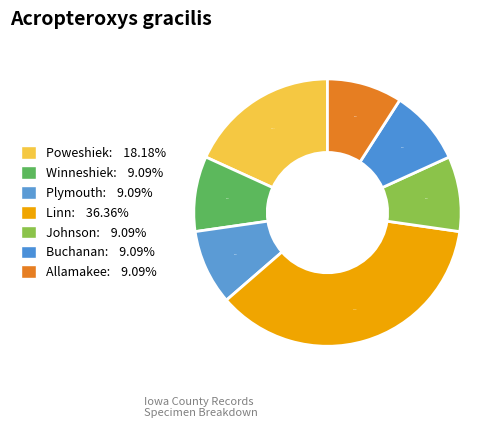

Is the sum of Buchanan and Linn greater than half?

No